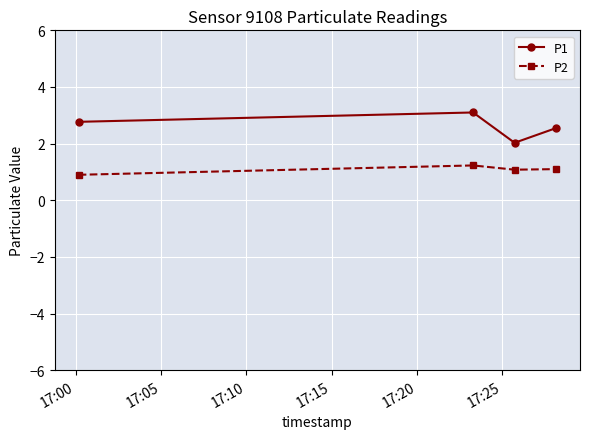

How many distinct data groups are displayed?

2